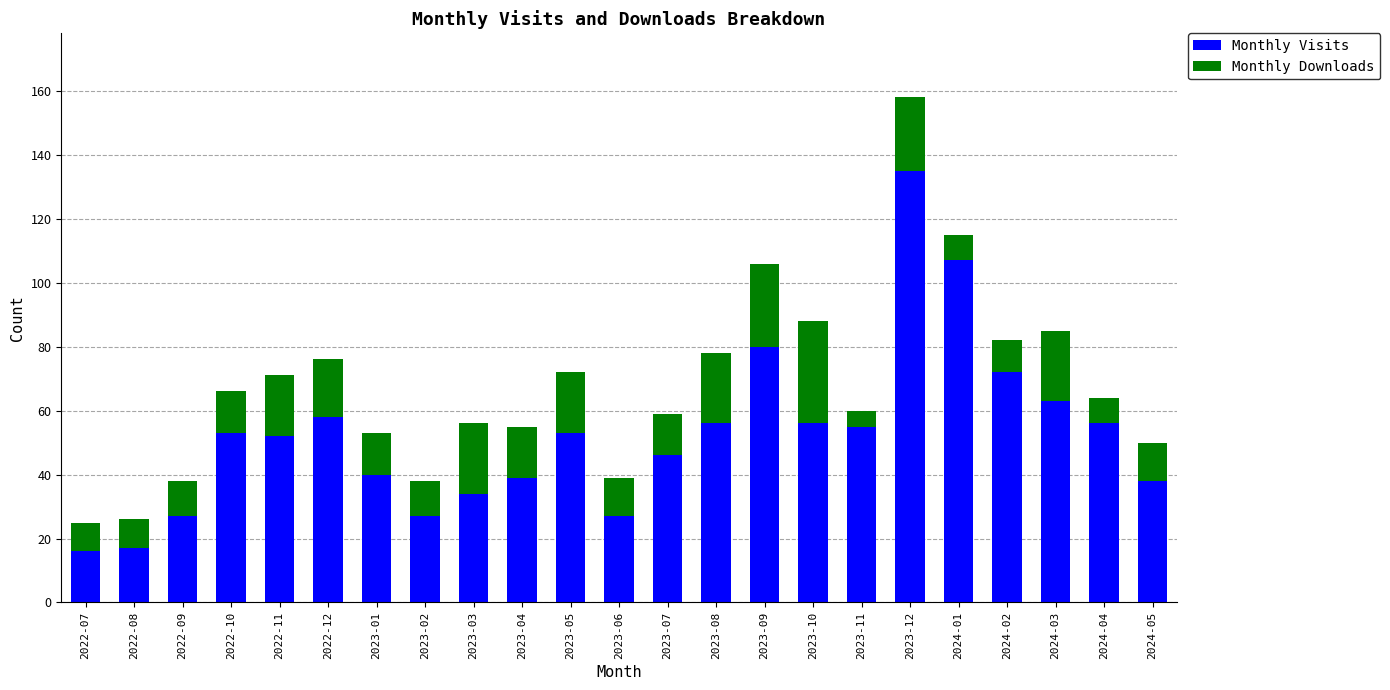

At which label does Monthly Visits reach its peak?

2023-12